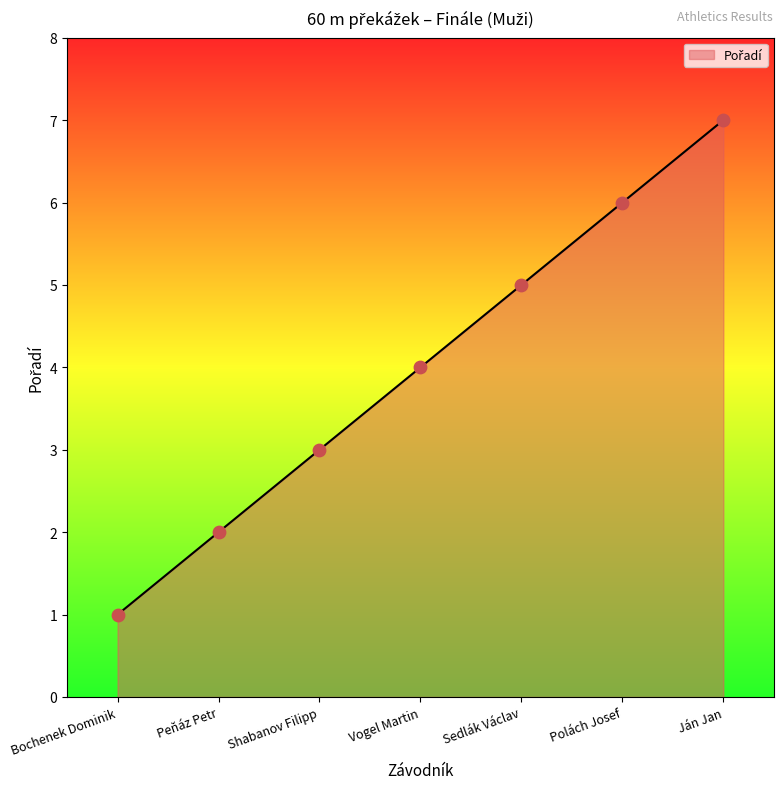

Between Peňáz Petr and Ján Jan, which is larger?

Ján Jan